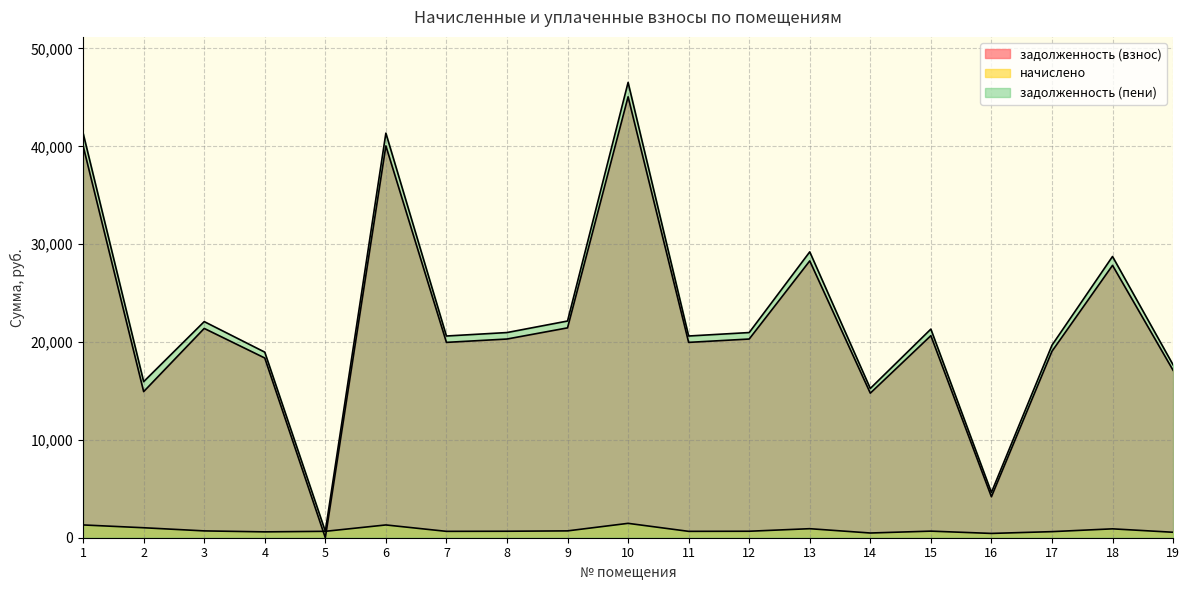

At which label does начислено reach its peak?

10